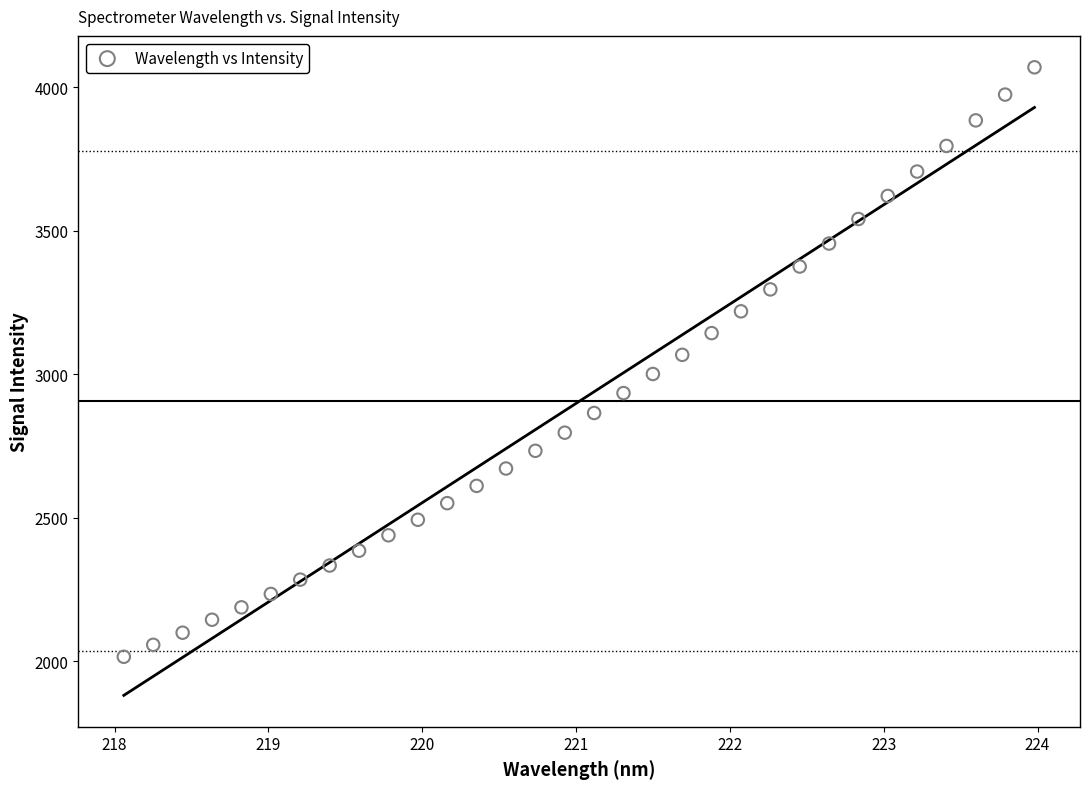

What is the range of X values (max minus min)?

5.9